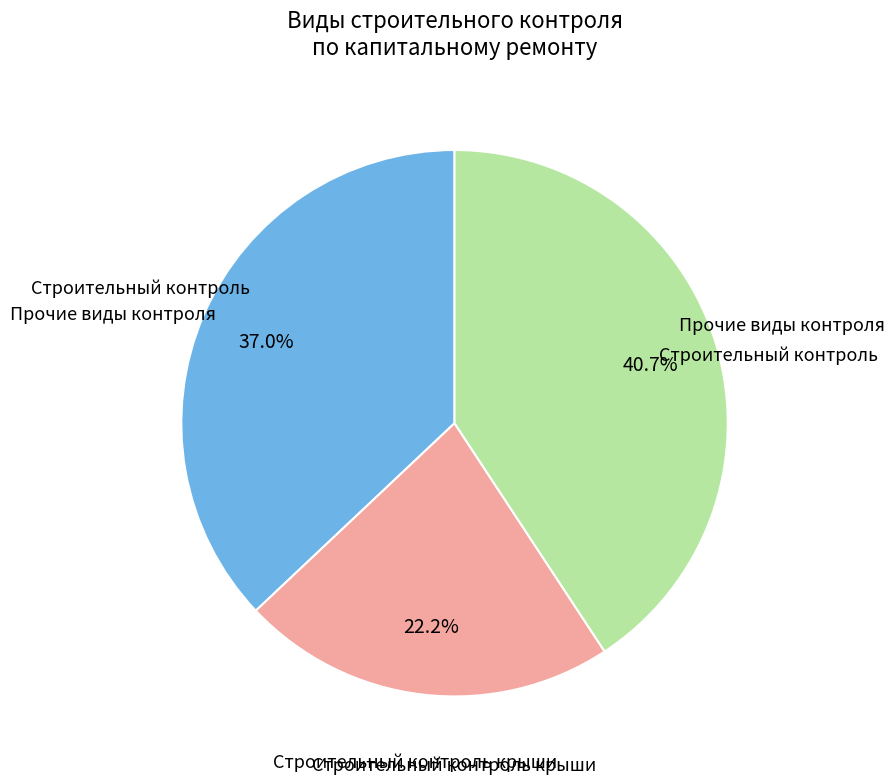

Is there any slice that represents more than half of the pie?

No